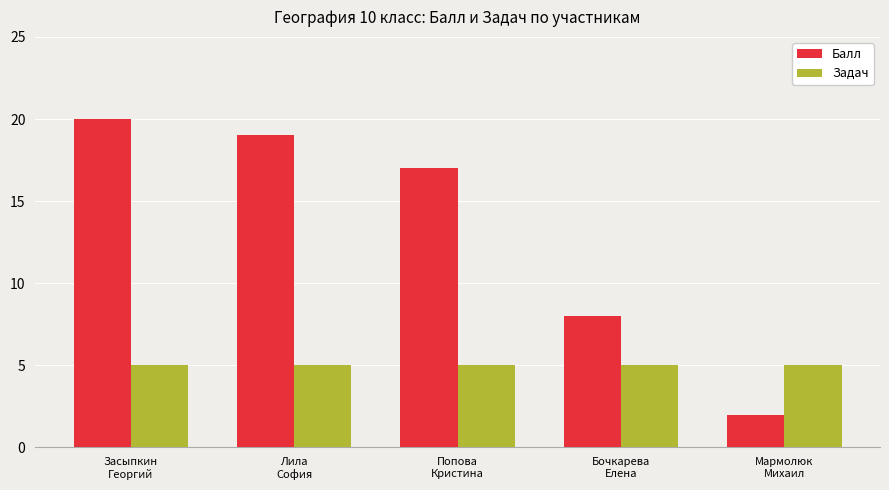

What position from the right is Засыпкин
Георгий?

5